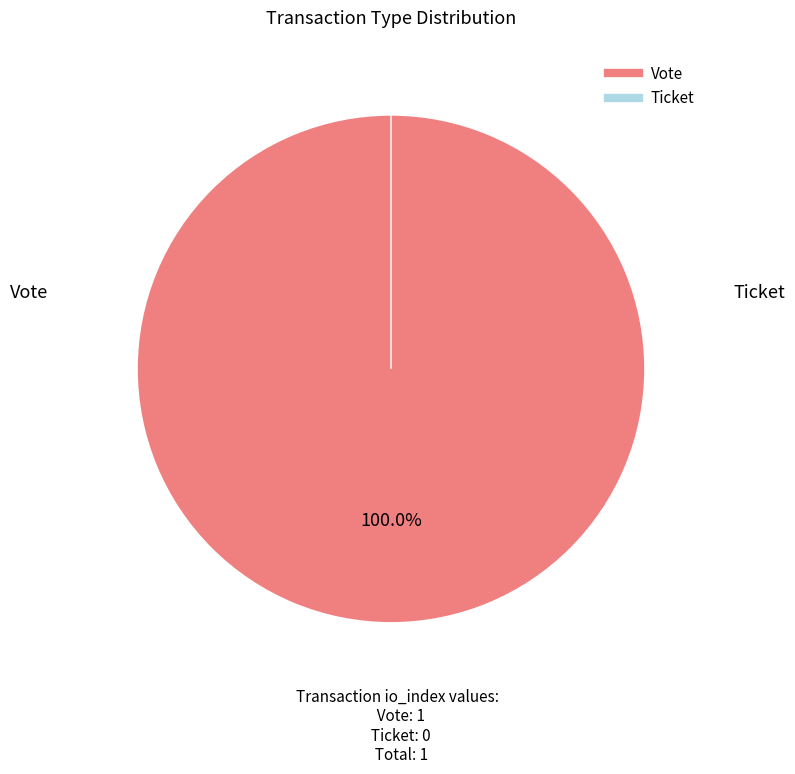

Which category accounts for the majority?

Vote